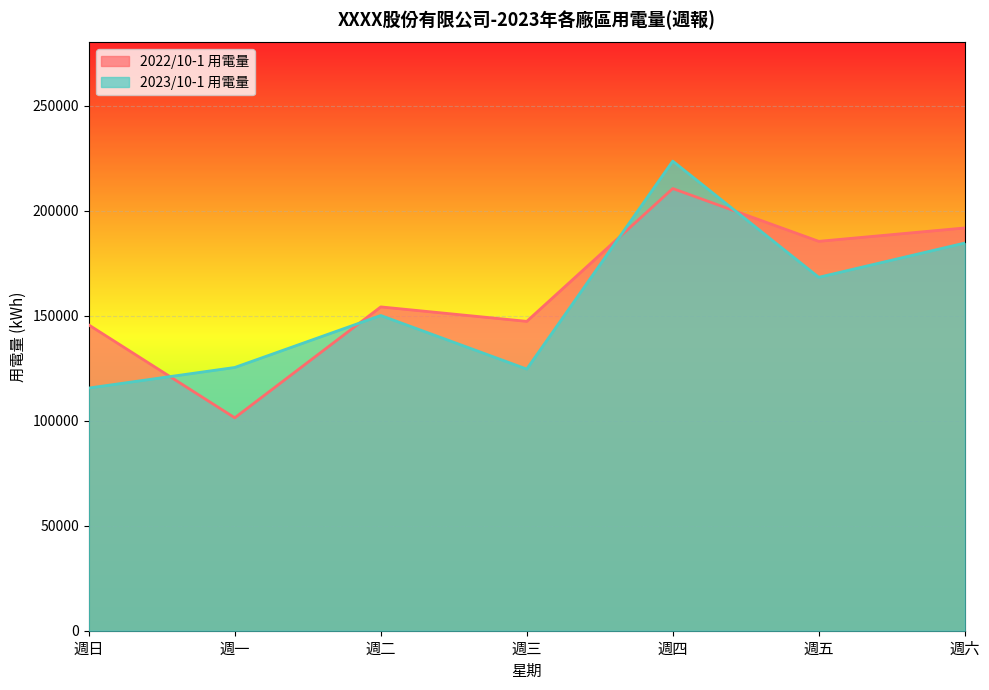

What is the difference between the maximum and minimum values in the 2022/10-1 用電量 series?

109128.2